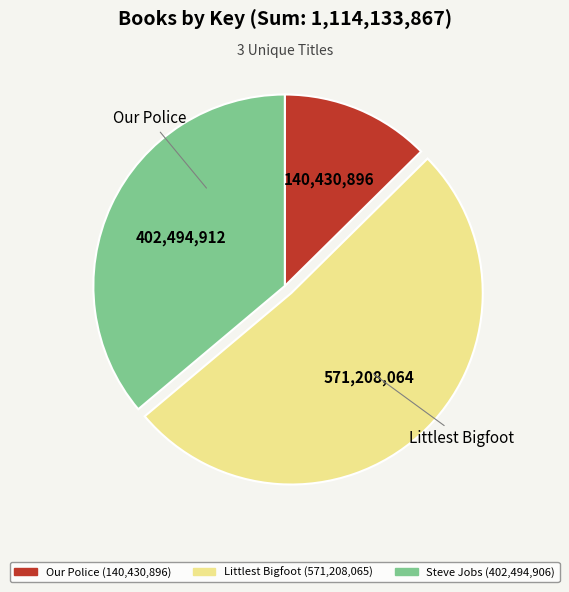

What is the smallest slice in the pie chart?

Our Police (140,430,896)